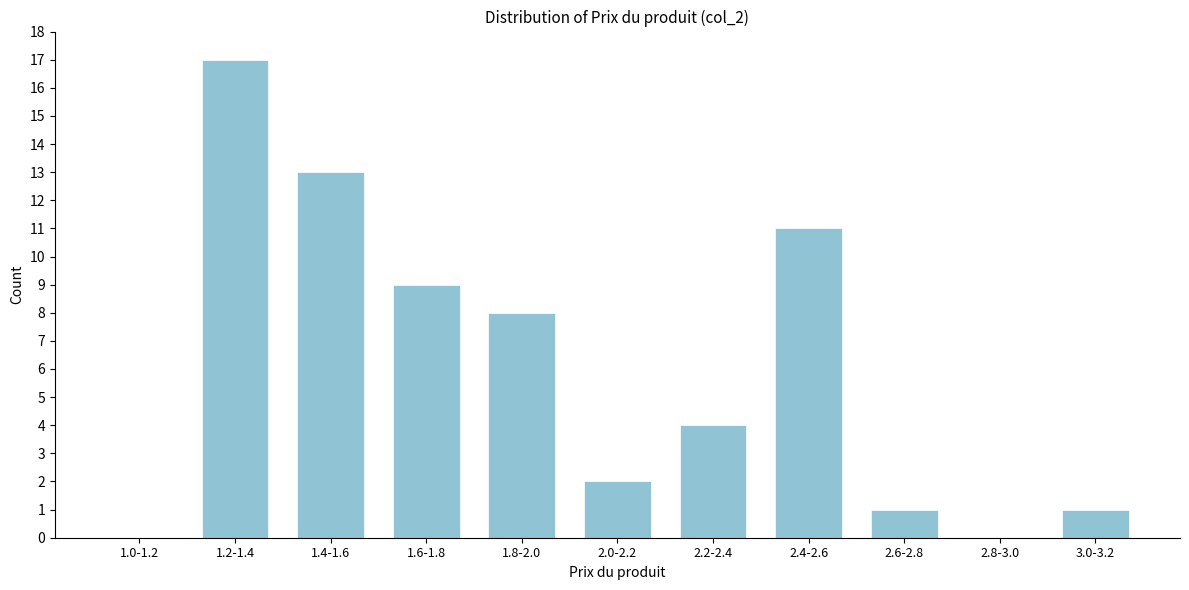

Reading left to right, list all the values displayed in this chart.

1.0-1.2=0	1.2-1.4=17	1.4-1.6=13	1.6-1.8=9	1.8-2.0=8	2.0-2.2=2	2.2-2.4=4	2.4-2.6=11	2.6-2.8=1	2.8-3.0=0	3.0-3.2=1